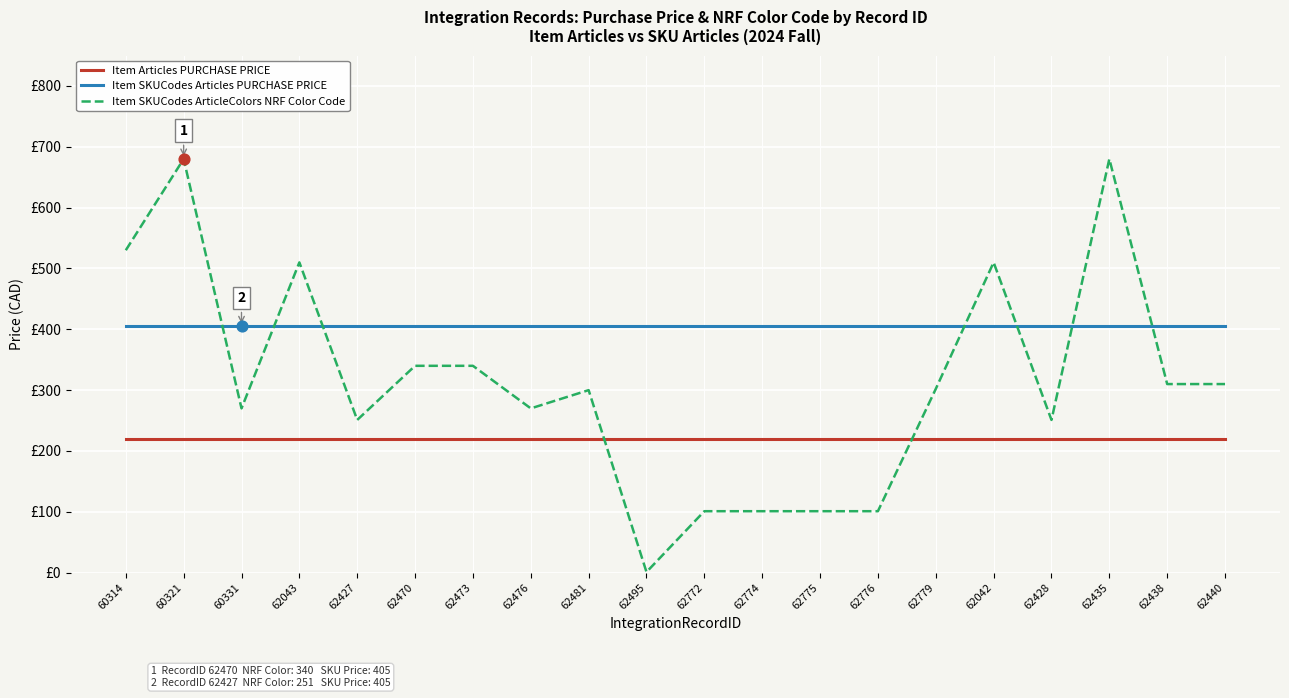

What are all the series names shown in the legend?

Item Articles PURCHASE PRICE, Item SKUCodes Articles PURCHASE PRICE, Item SKUCodes ArticleColors NRF Color Code